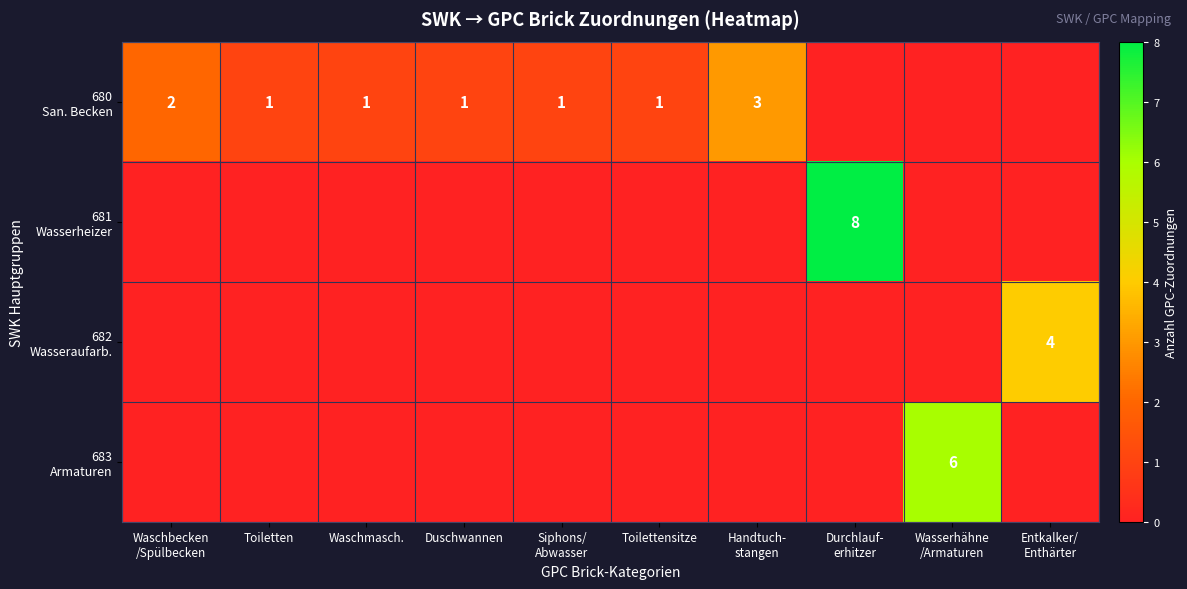

Count the number of categories in the chart.

10